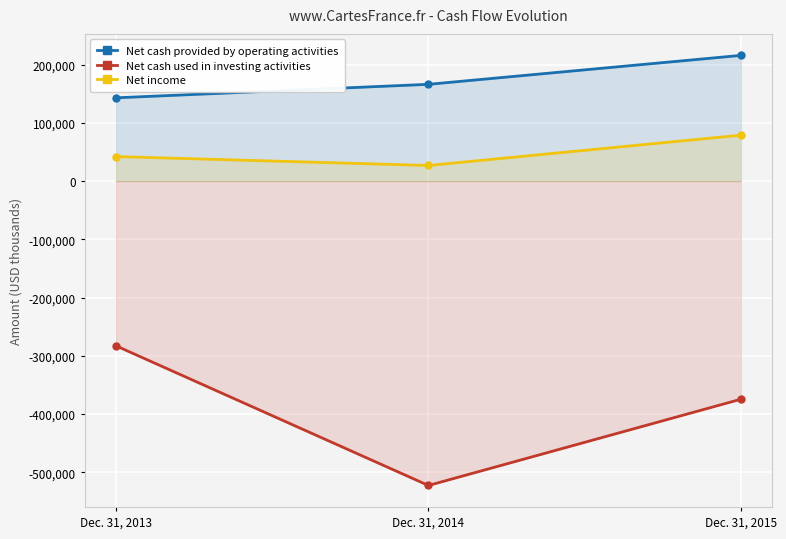

What is the difference between the maximum and minimum values in the Net cash used in investing activities series?

239775